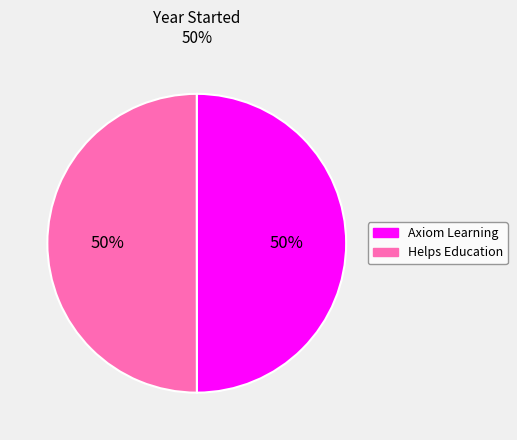

Is it true that Axiom Learning is 44% of the pie?

False